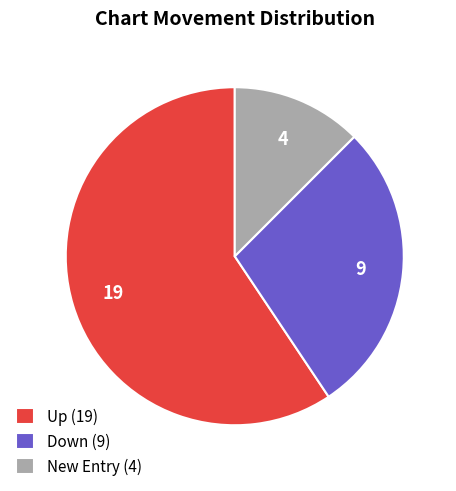

Do Up (19) and Down (9) together represent more than half of the pie?

Yes